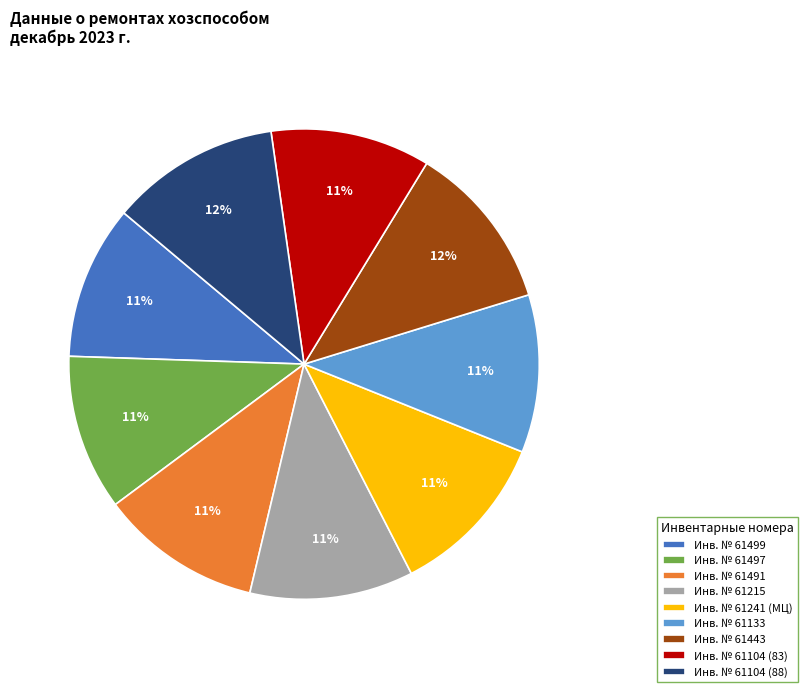

Is Инв. № 61215 the majority of the pie?

No